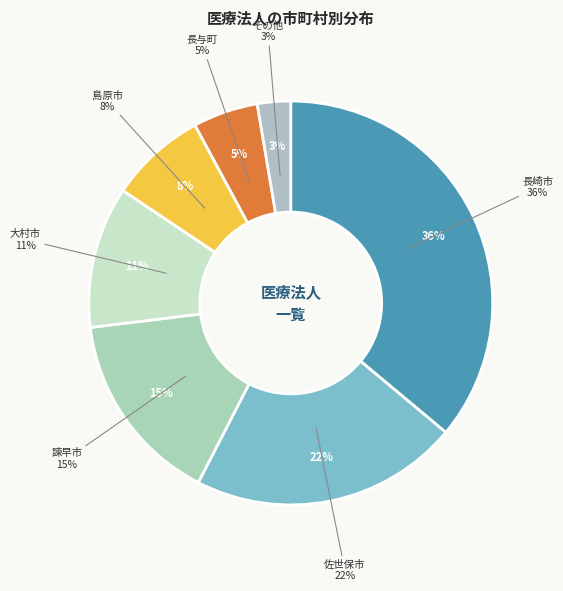

How many segments does this pie chart have?

7